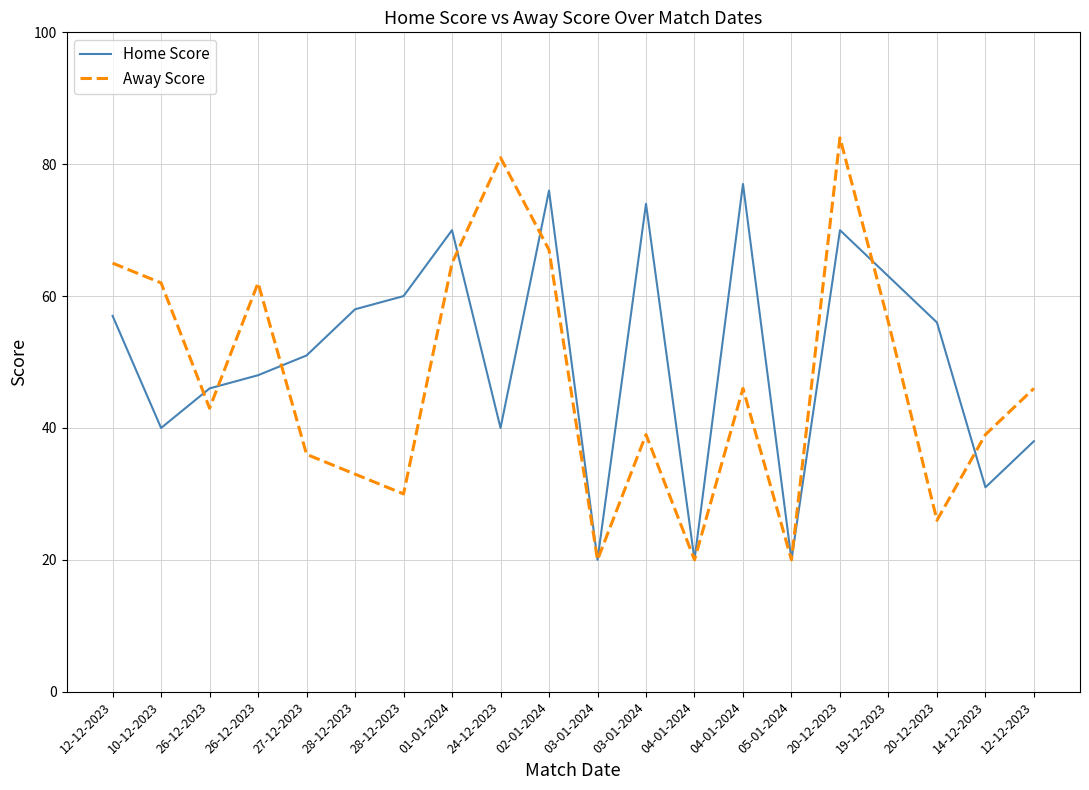

How many values in the Away Score series are below 46?

10